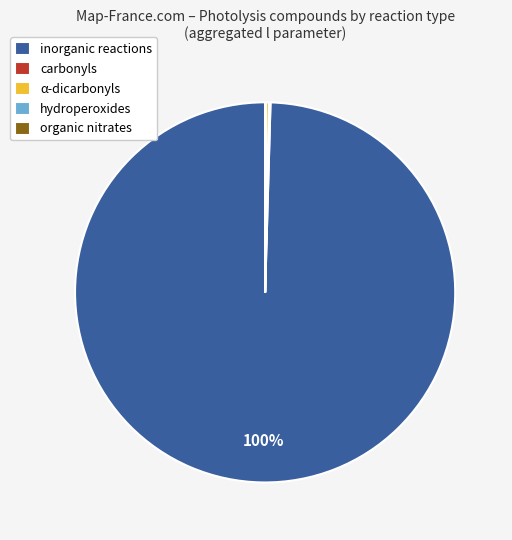

The inorganic reactions slice represents 93% of the pie. True or false?

False